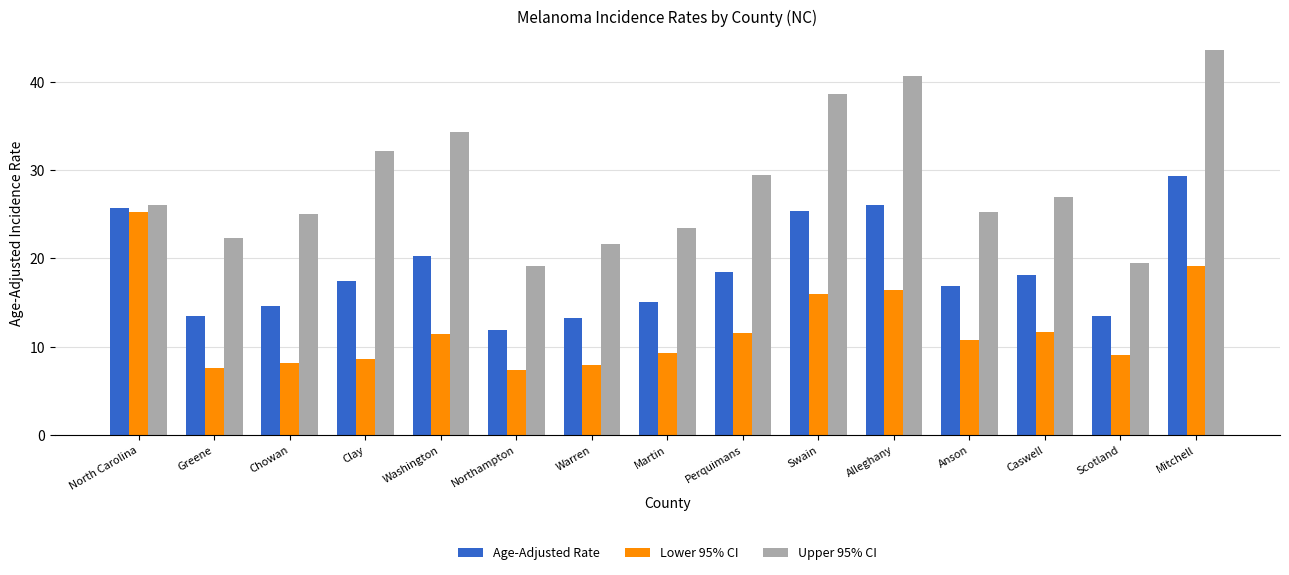

What value does the Upper 95% CI series have at Martin?

23.5